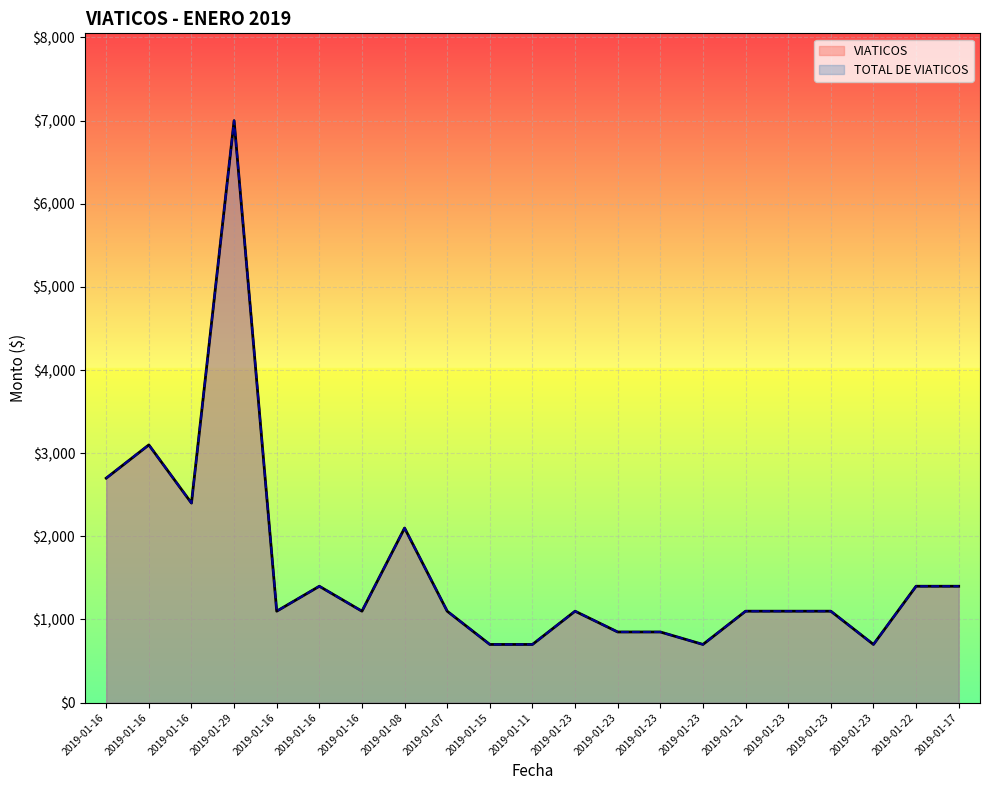

True or false: VIATICOS and TOTAL DE VIATICOS intersect in this chart.

False